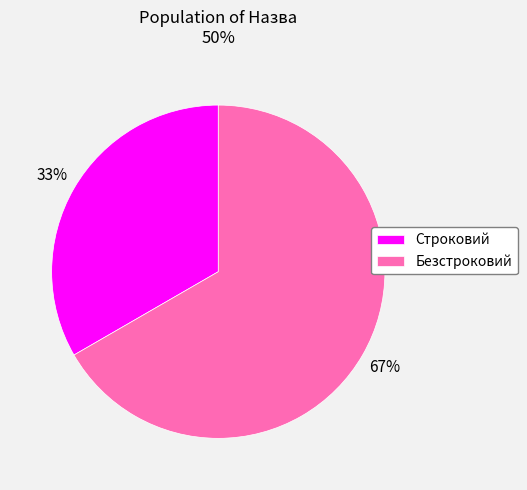

Combined, do Строковий and Безстроковий account for over 50%?

Yes